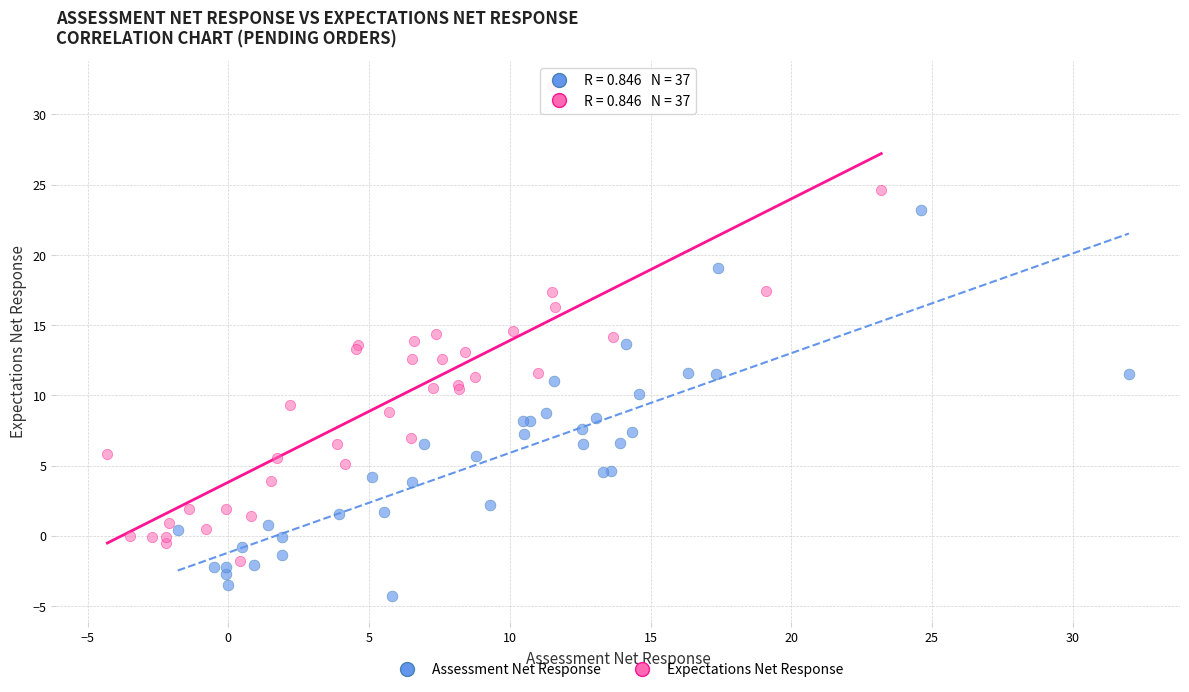

Which series reaches the minimum Y coordinate?

Assessment Net Response